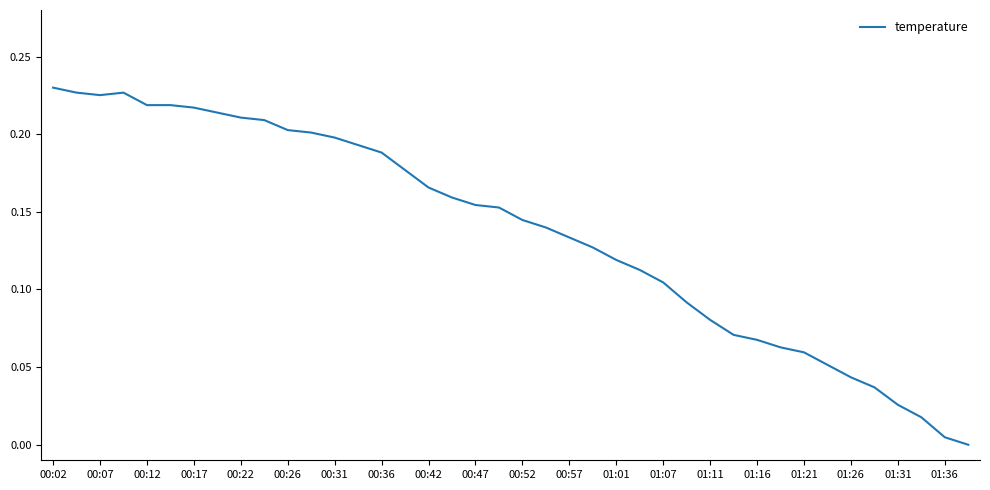

The chart shows a value of 0.3 at 00:02. True or false?

False